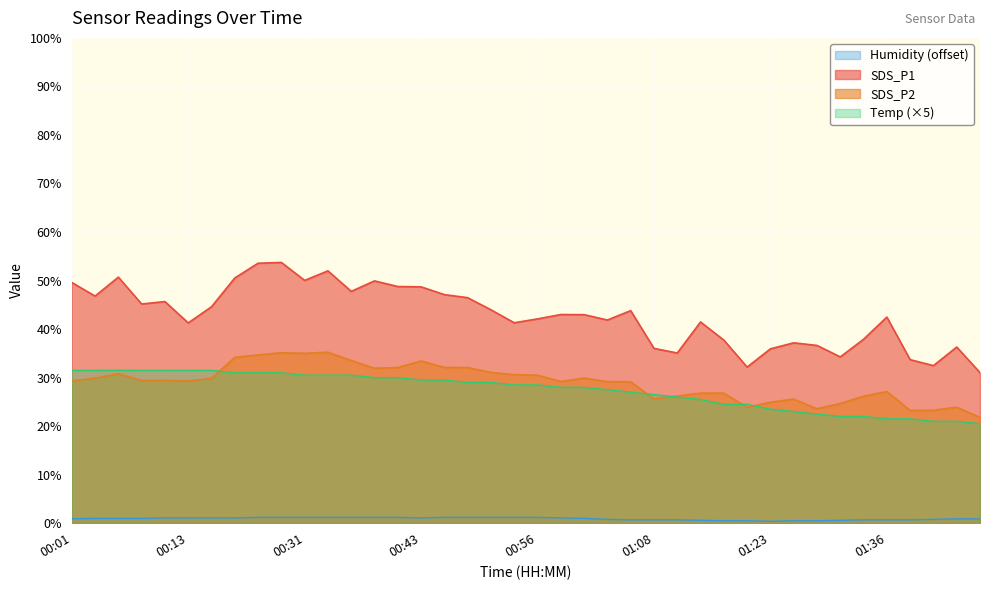

What is the label of the 25th point from the right?

00:43